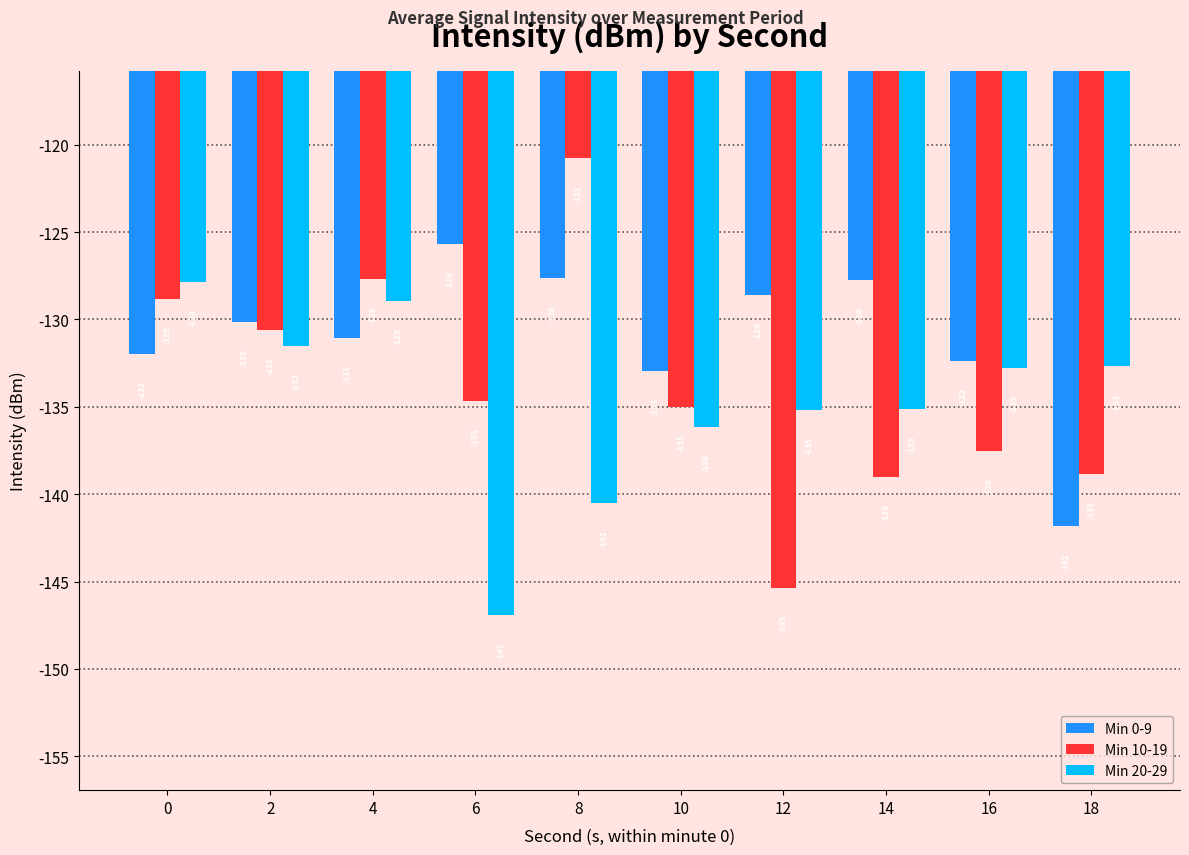

Which category has the lowest value across all series?

6